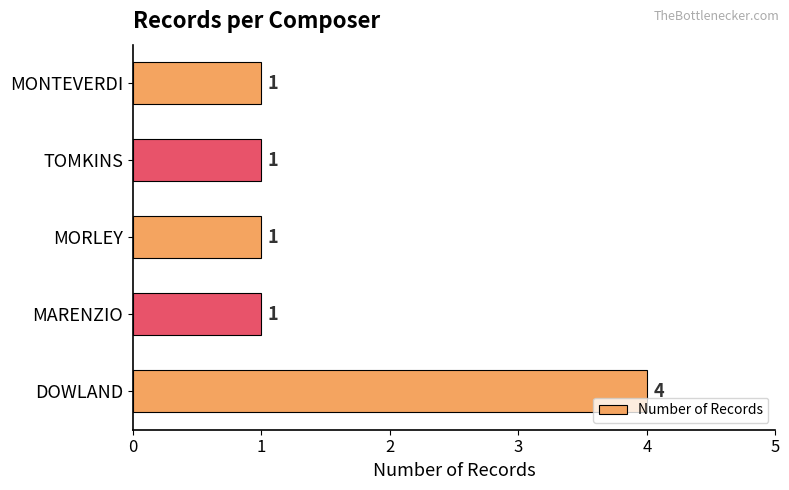

The chart shows a value of 4 at DOWLAND. True or false?

True